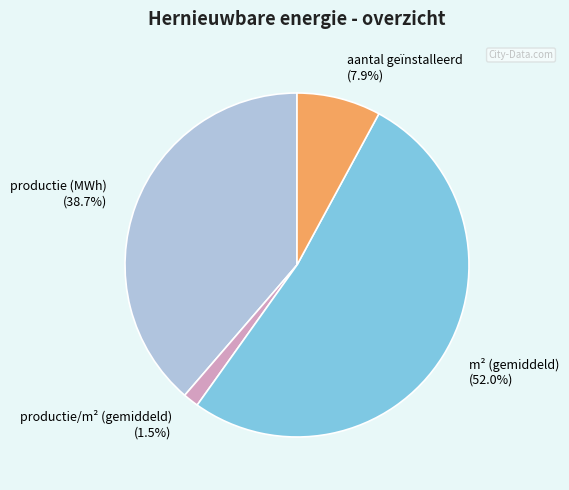

Is the sum of productie/m² (gemiddeld) (1.5%) and productie (MWh) (38.7%) greater than half?

No